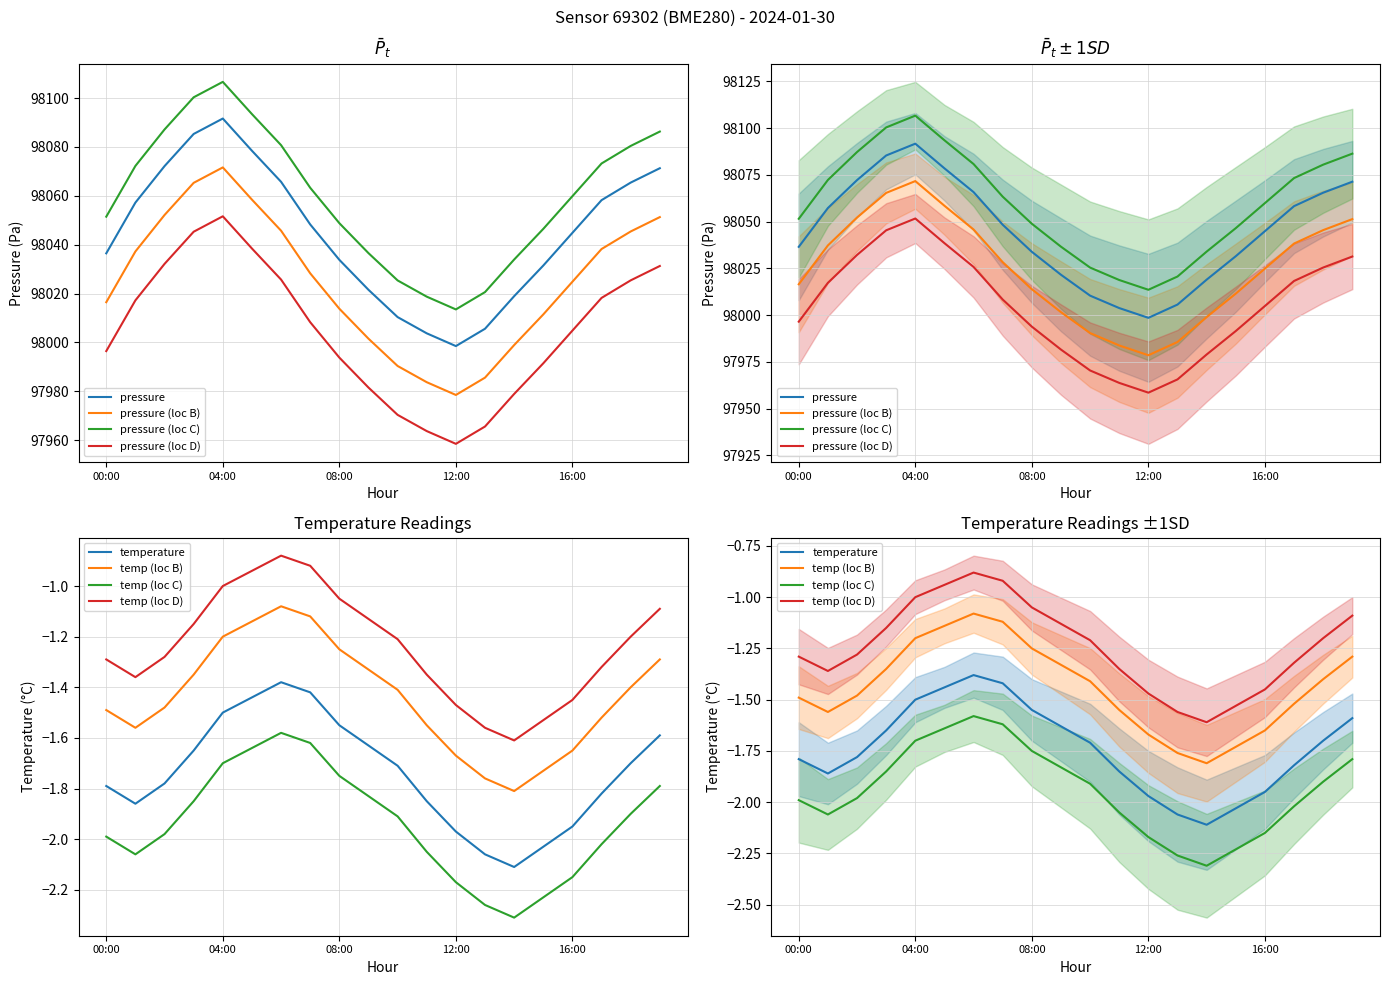

What is the difference between the maximum and second lowest values in the temperature series?

0.7